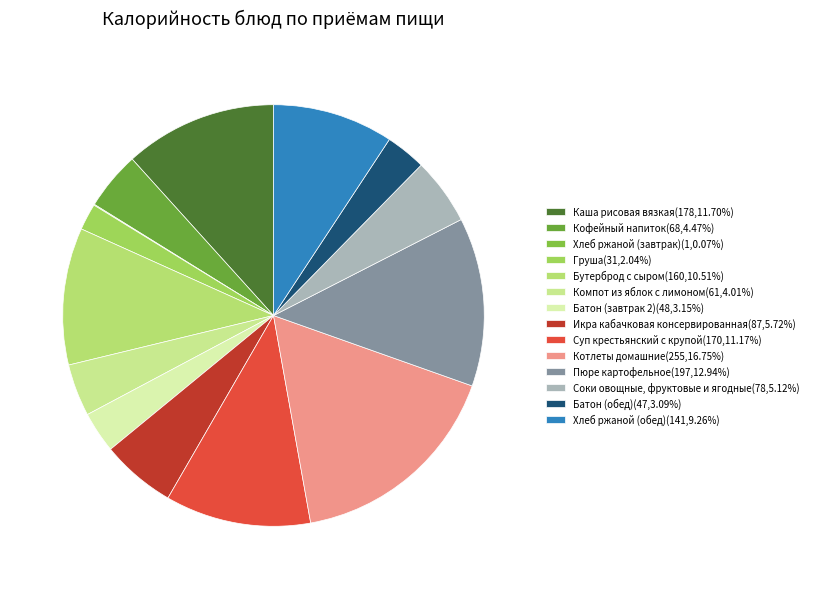

Between Хлеб ржаной (обед) and Икра кабачковая консервированная, which is larger?

Хлеб ржаной (обед)